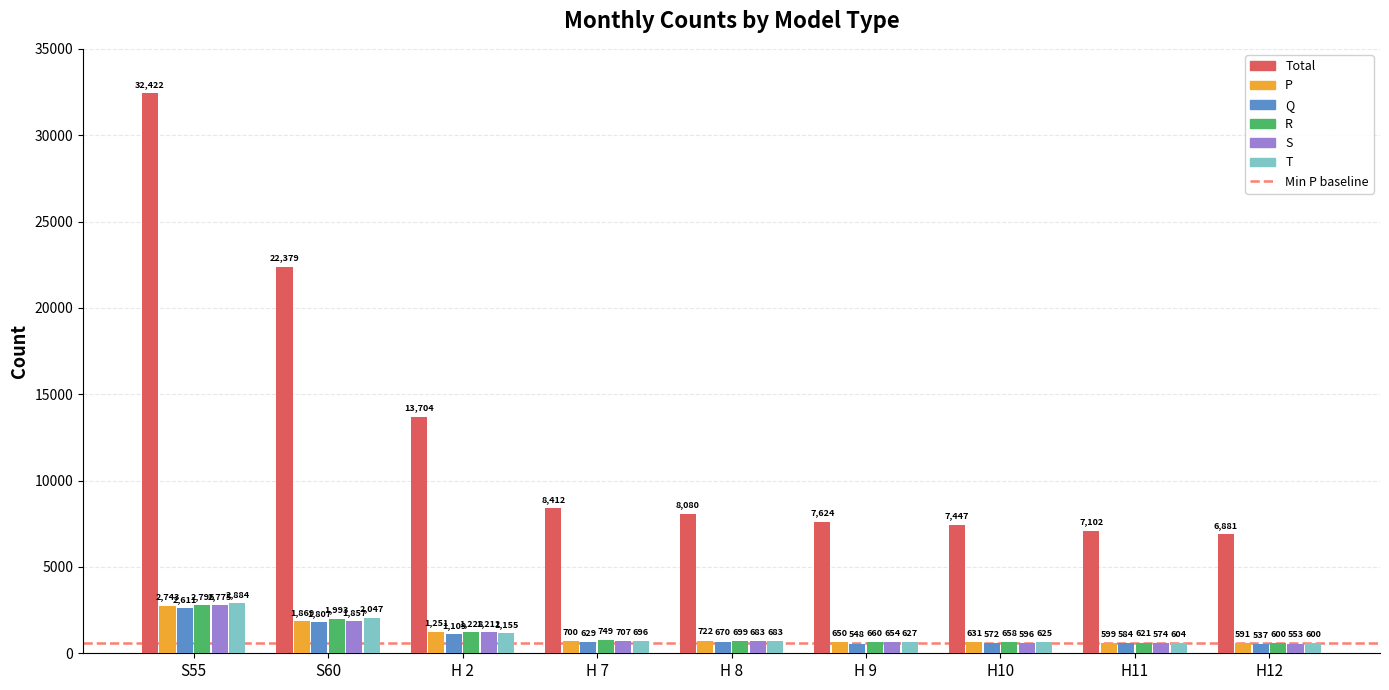

How many series are shown in this chart?

6